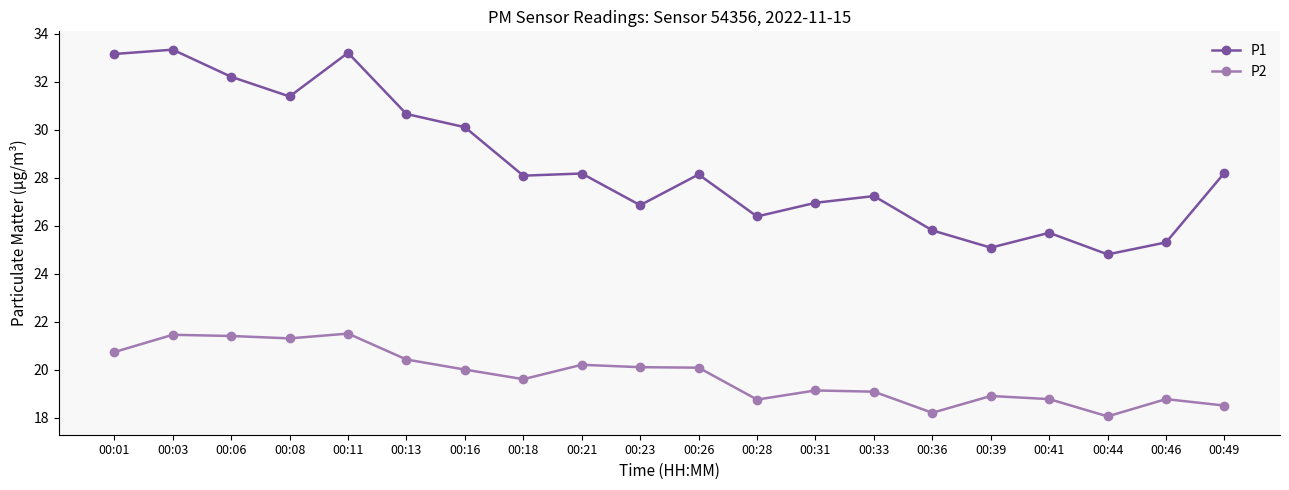

Where is the first local minimum for P1?

00:08